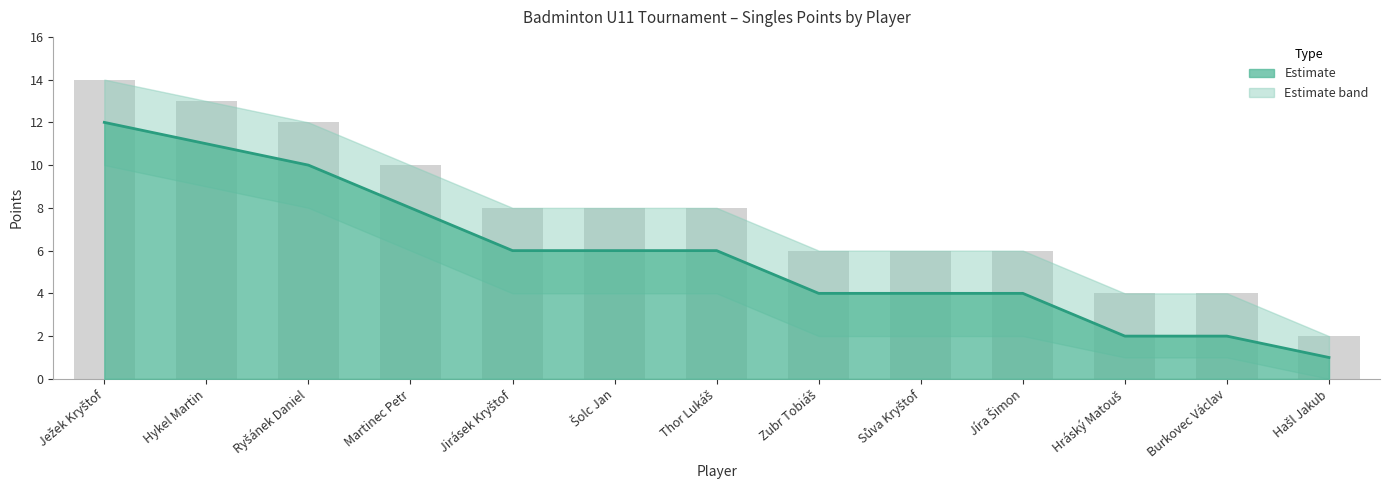

Reading right to left, transcribe all the data shown in this chart.

Points: 1	2	2	4	4	4	6	6	6	8	10	11	12
Upper Band: 2	4	4	6	6	6	8	8	8	10	12	13	14